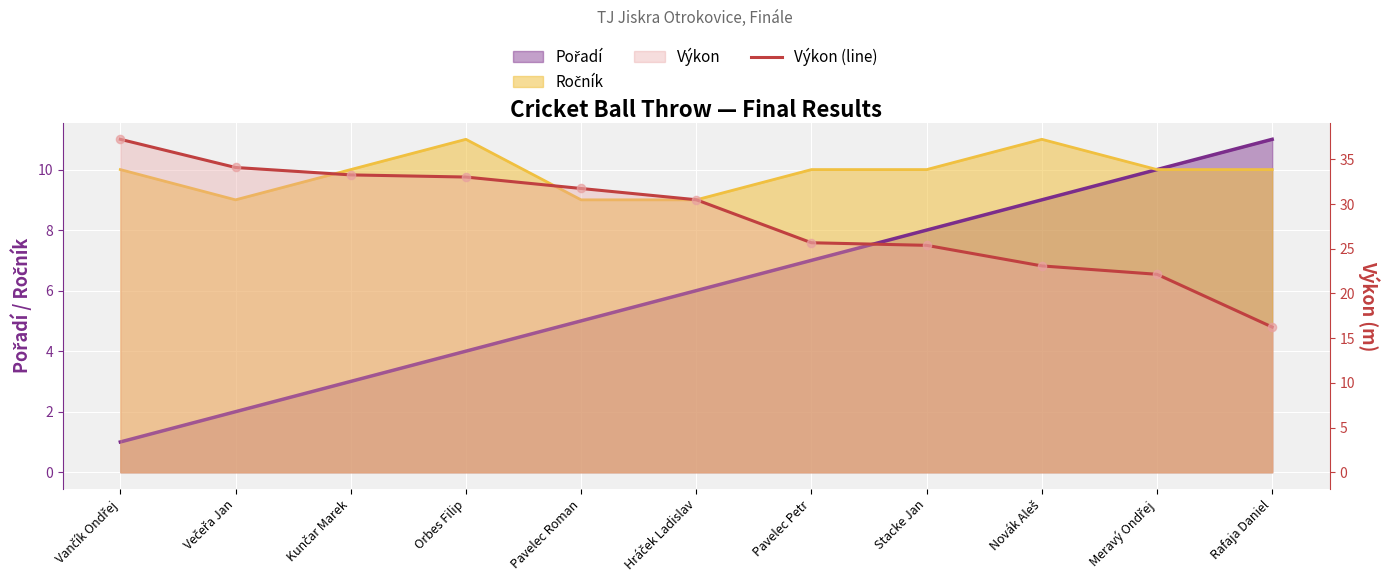

What is the ratio of the value at Rafaja Daniel to the value at Novák Aleš?

0.7